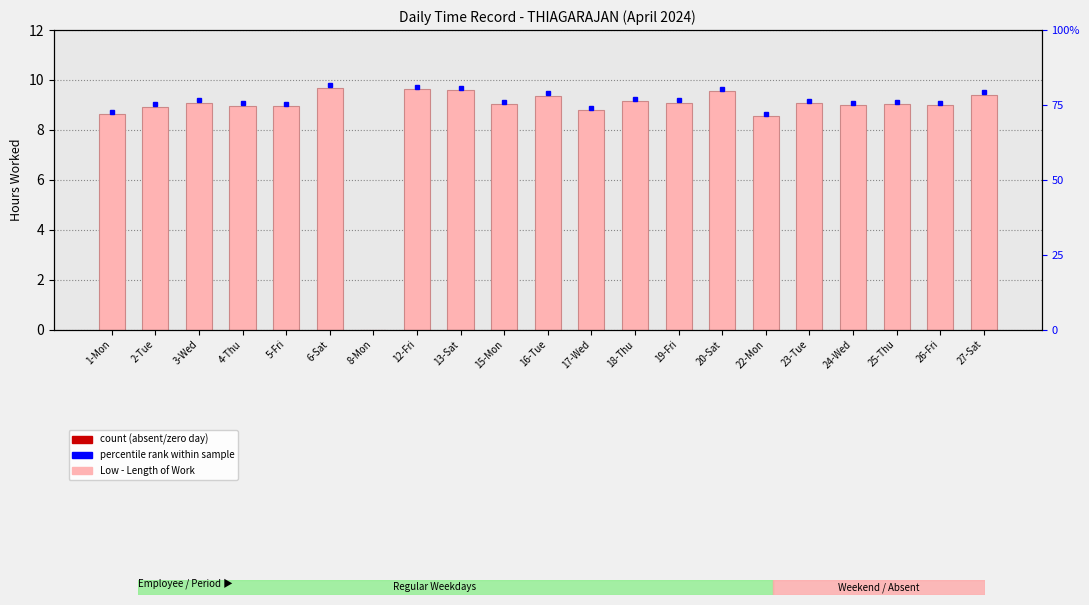

Is it true that the value at 15-Mon is 9.0?

True